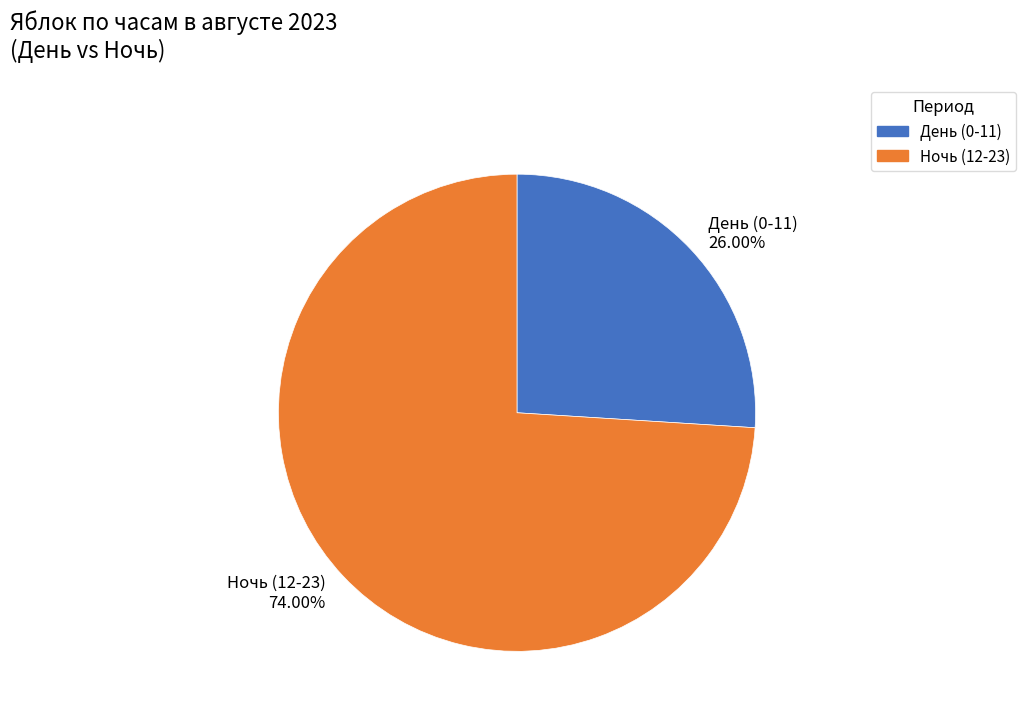

Approximately how many times larger is the value at День (0-11) compared to Ночь (12-23)?

0.4